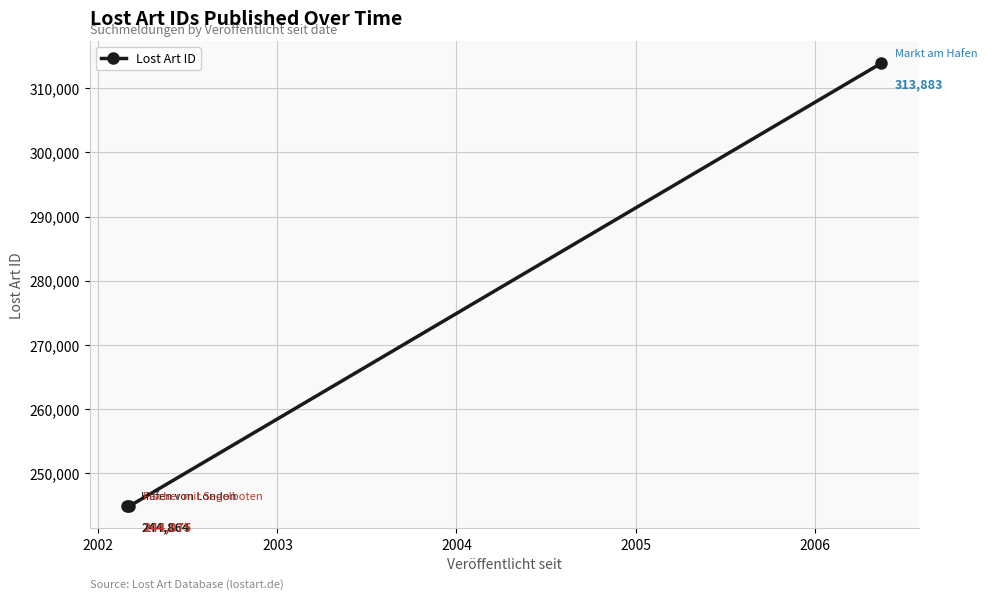

What is the minimum value shown in the chart?

244864